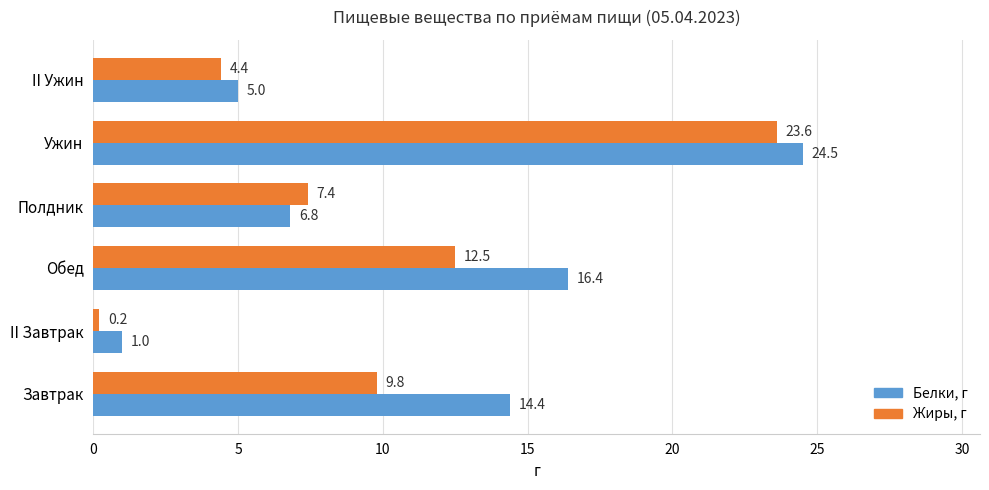

List the series in order of their peak value, lowest first.

Жиры, г, Белки, г